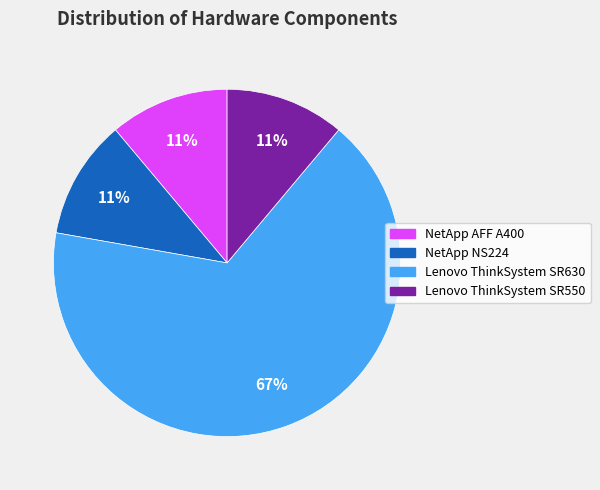

Which category accounts for the majority?

Lenovo ThinkSystem SR630